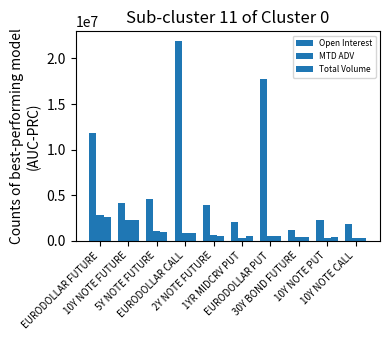

How many series are shown in this chart?

3